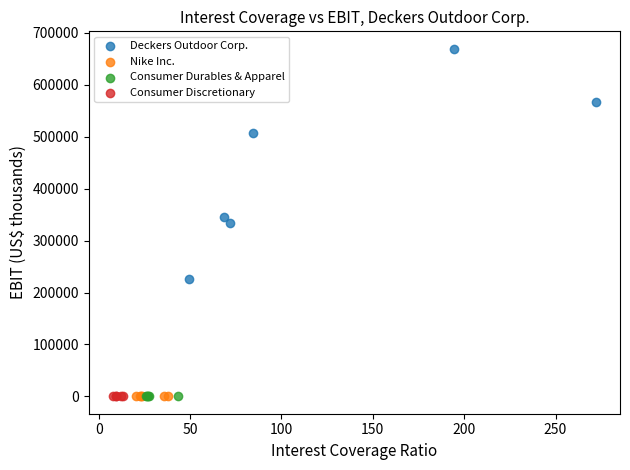

Which series has the largest Y range (max minus min)?

Deckers Outdoor Corp.